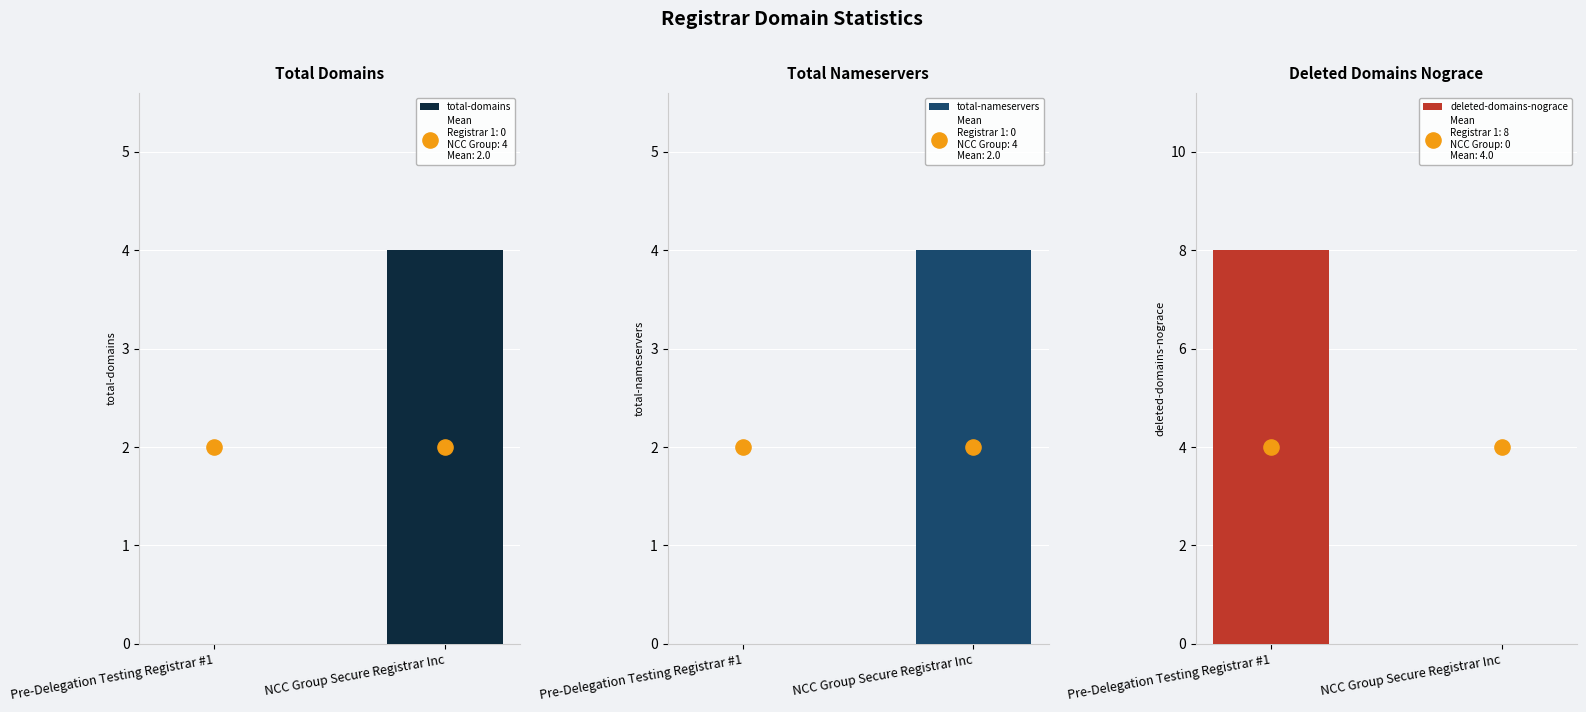

Which series has the largest total across all categories?

mean